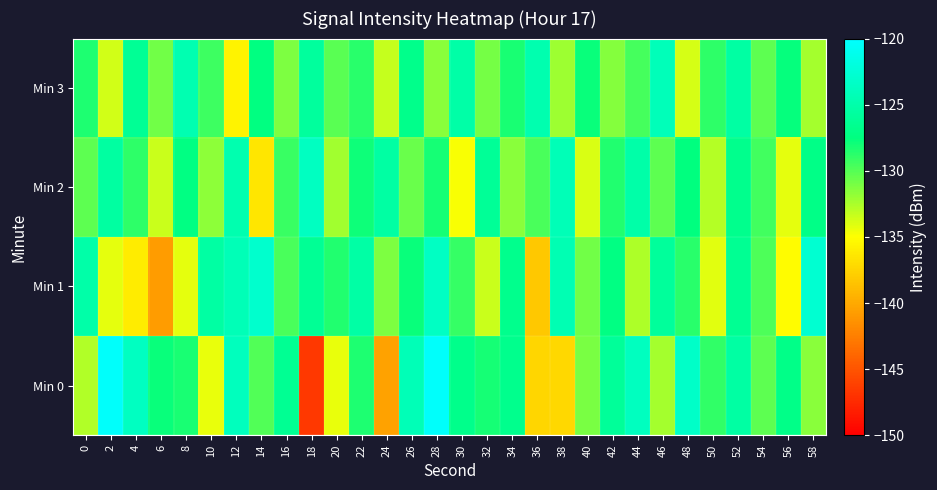

Which category has the lowest value across all series?

18